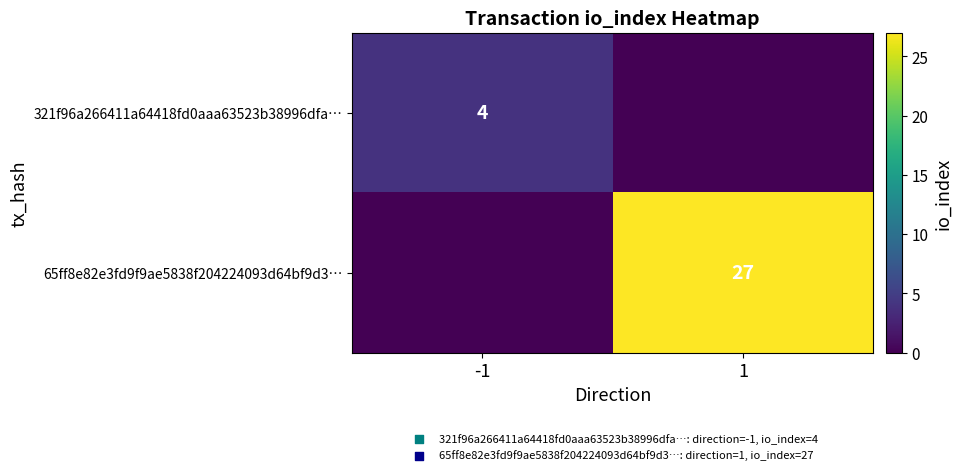

At which category is the sum across all series the highest?

1